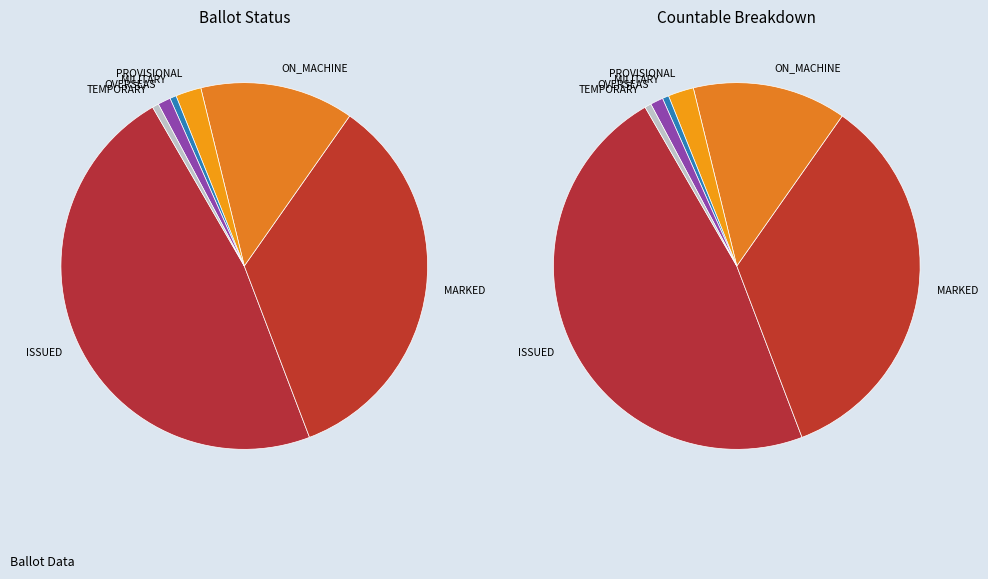

Between ISSUED and TEMPORARY, which is larger?

ISSUED